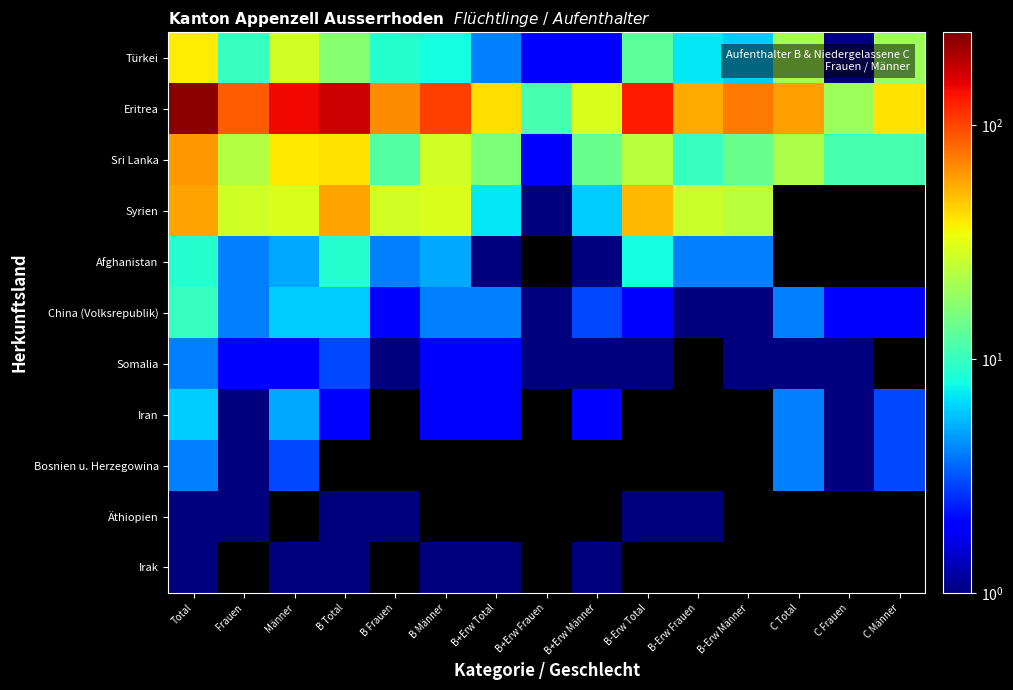

What is the spread (max minus min) of values at B-Erw Männer?

73.0